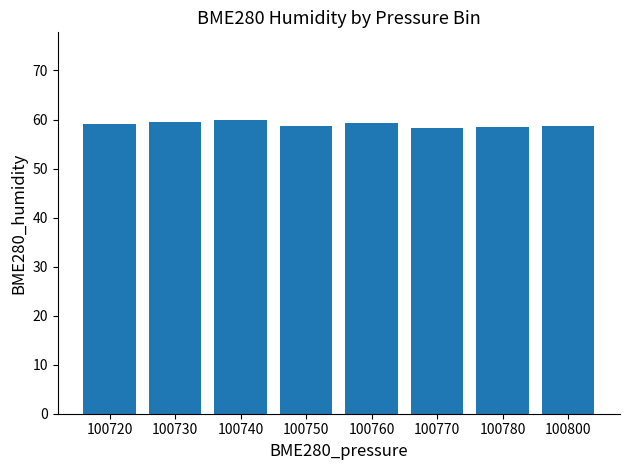

What is the change in value from 100730 to 100800?

-0.7